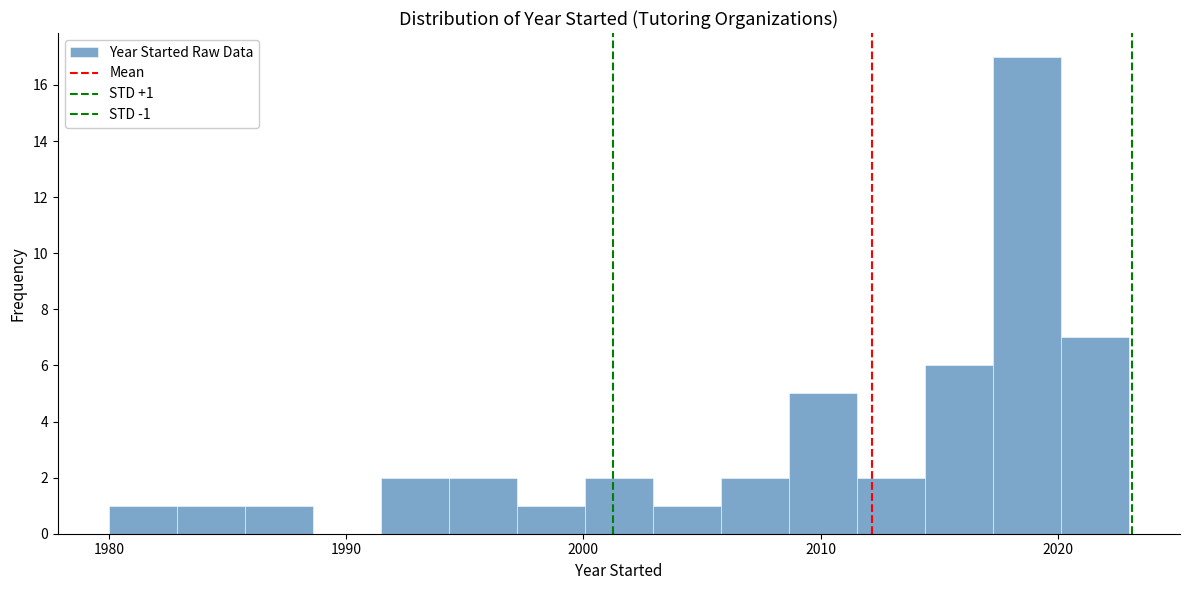

Around what value on the x-axis is the tallest bar? Give the approximate position of its centre, as read against the axis.

2019